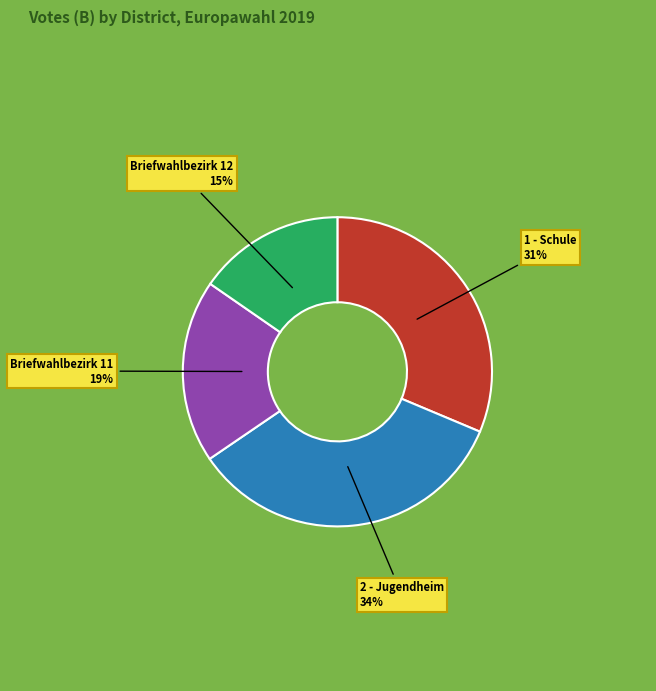

Do Briefwahlbezirk 12 and Briefwahlbezirk 11 together represent more than half of the pie?

No